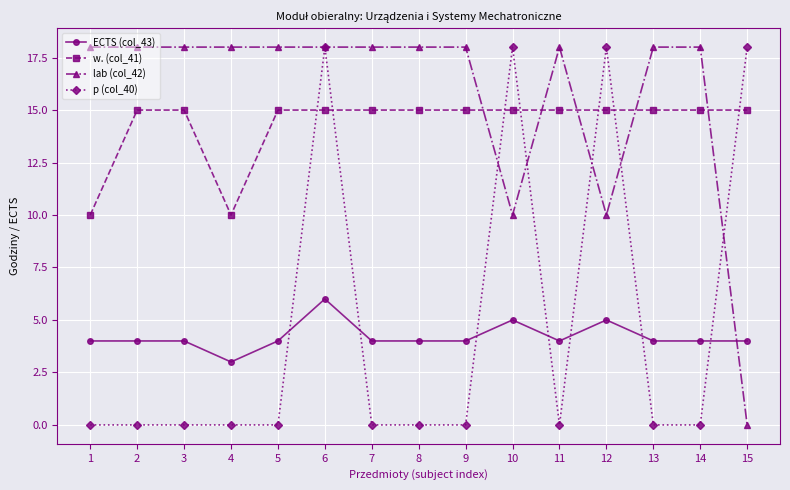

How many intersections are there between p (col_40) and ECTS (col_43)?

7